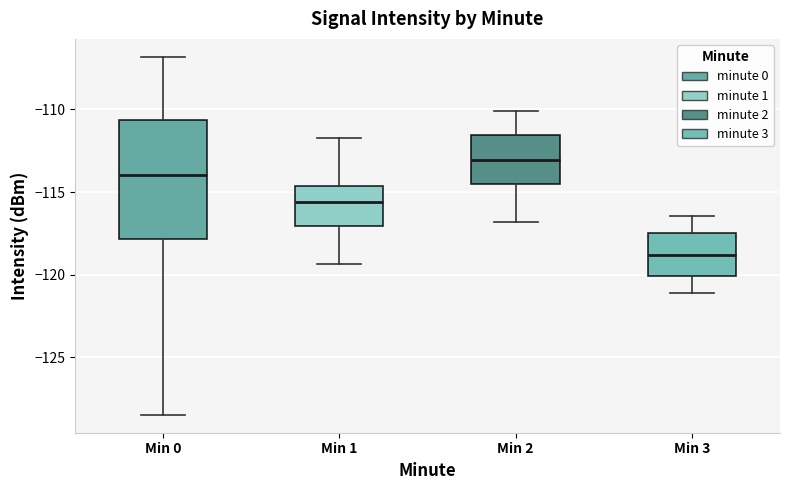

Where does the median line of the box for Min 2 sit on the y-axis? The values are not printed on the chart, so give them approximately, as read against the axis.

-113.0